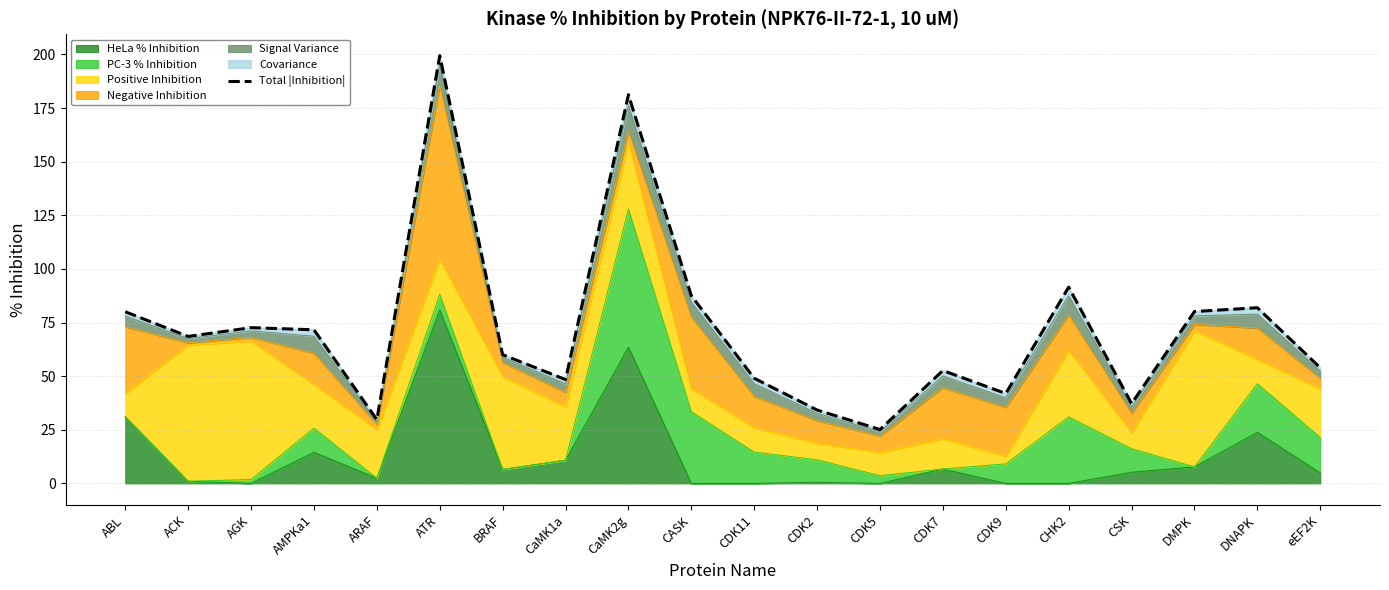

Approximately how many times larger is the value at CDK2 compared to CDK9?

0.8